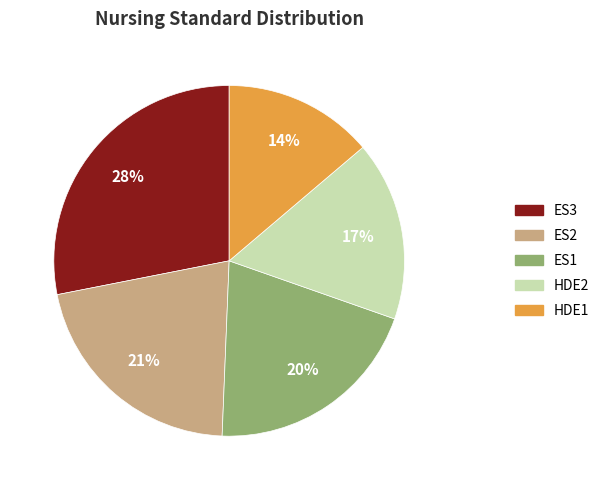

How many segments does this pie chart have?

5